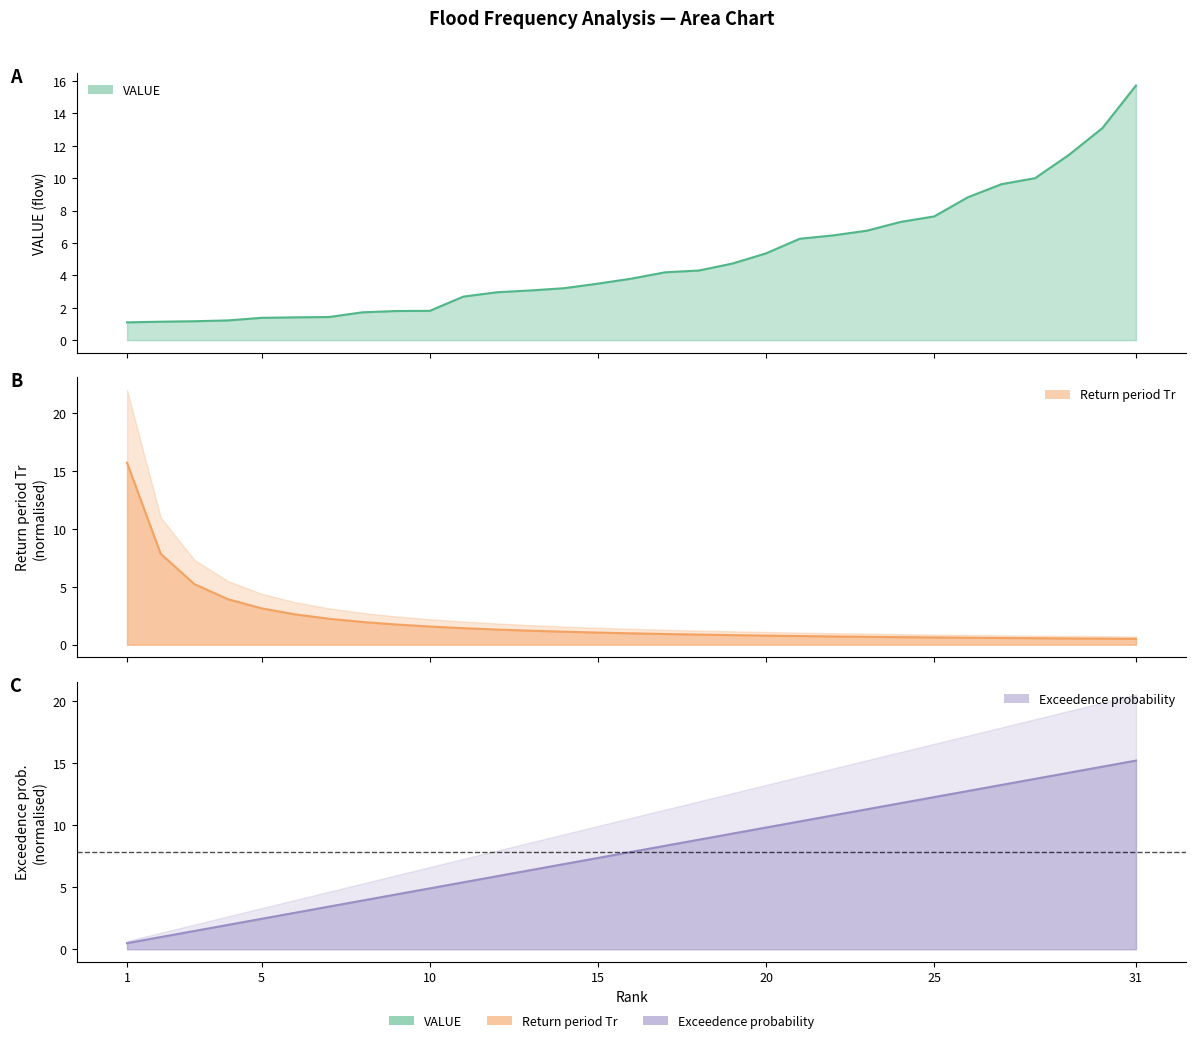

Which series changed the most between 11 and 27?

Exceedence probability